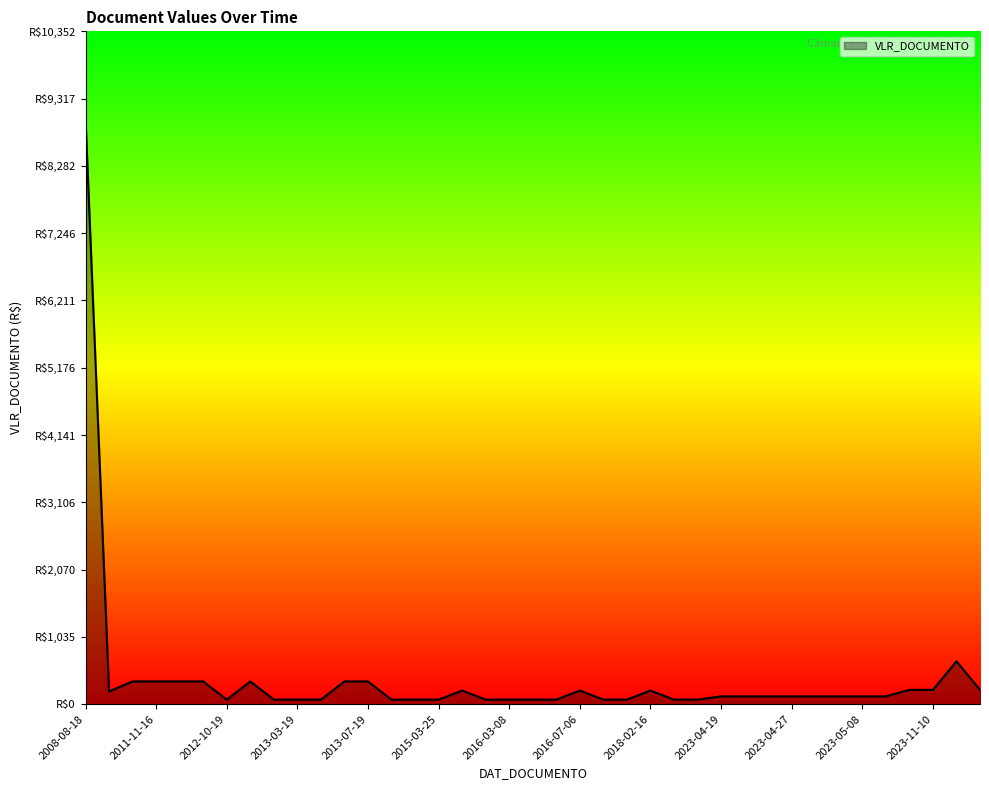

Is this an area chart (filled region under the line)?

Yes